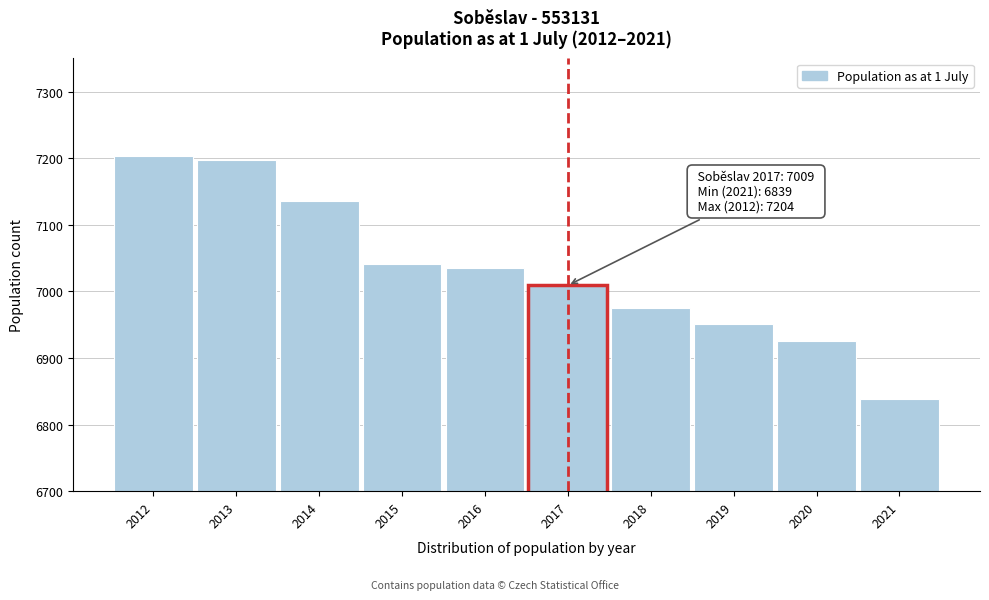

Reading left to right, list all the values displayed in this chart.

2012=7204	2013=7198	2014=7135	2015=7041	2016=7035	2017=7009	2018=6975	2019=6951	2020=6925	2021=6839